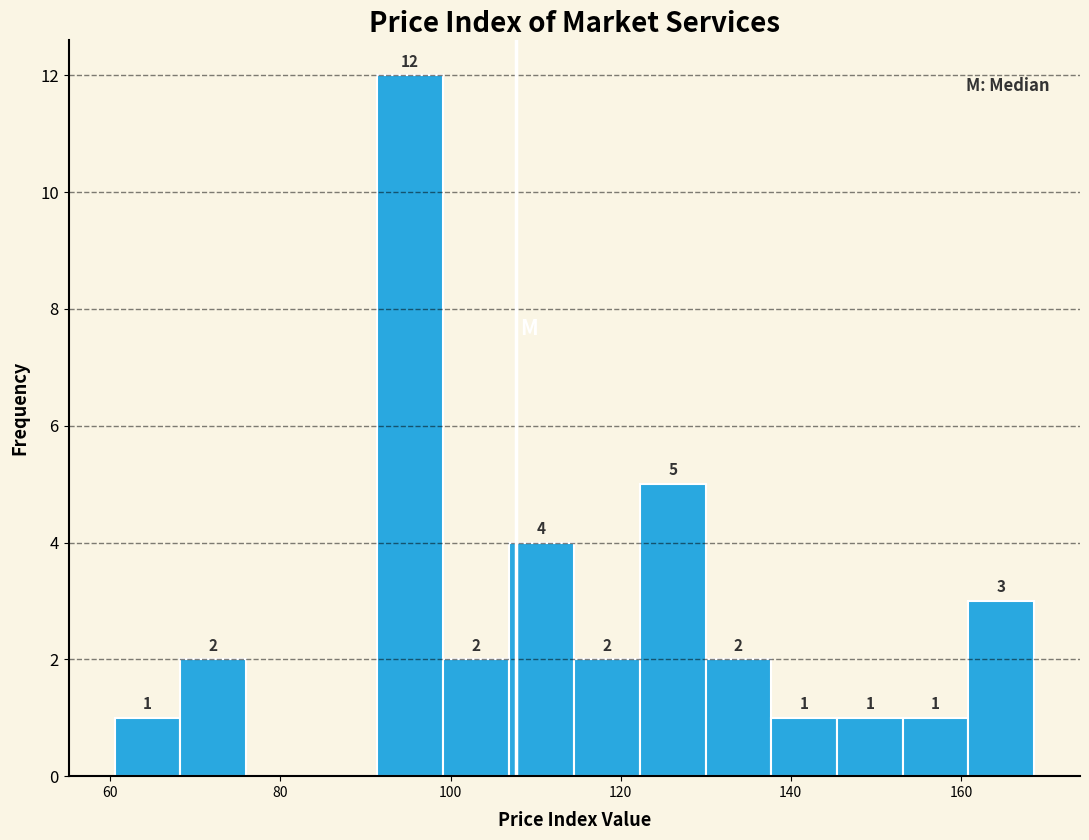

Read against the x-axis, roughly where is the centre of the tallest bar?

96